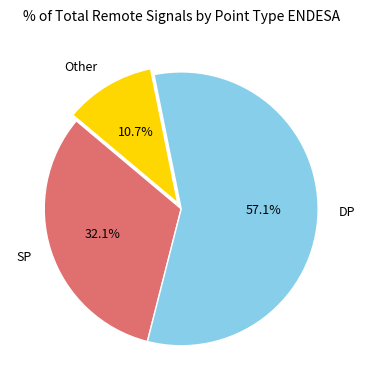

To the nearest percent, what is the average slice percentage?

33%